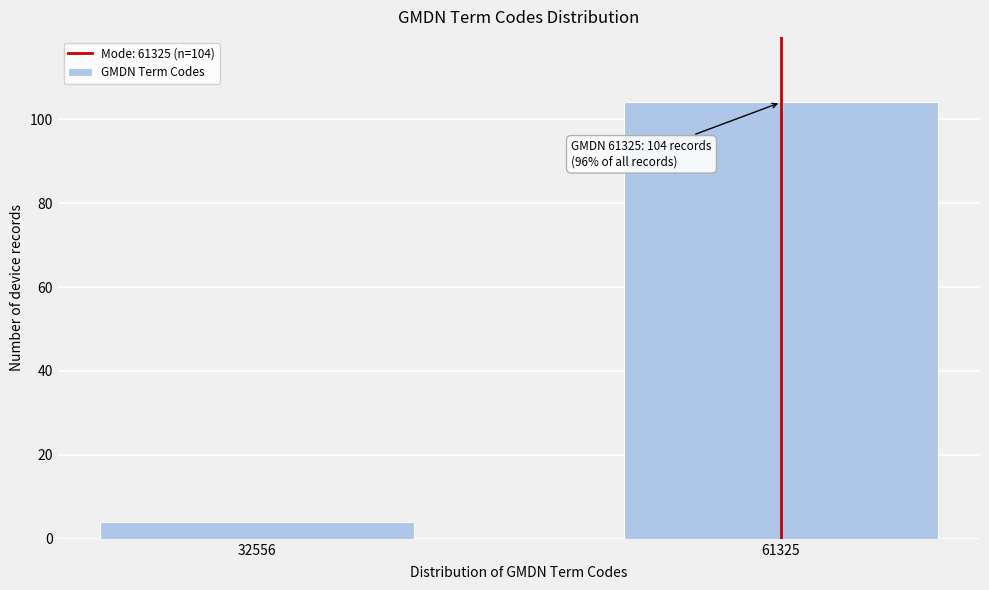

Reading left to right, extract all data points from this chart.

32556=4	61325=104